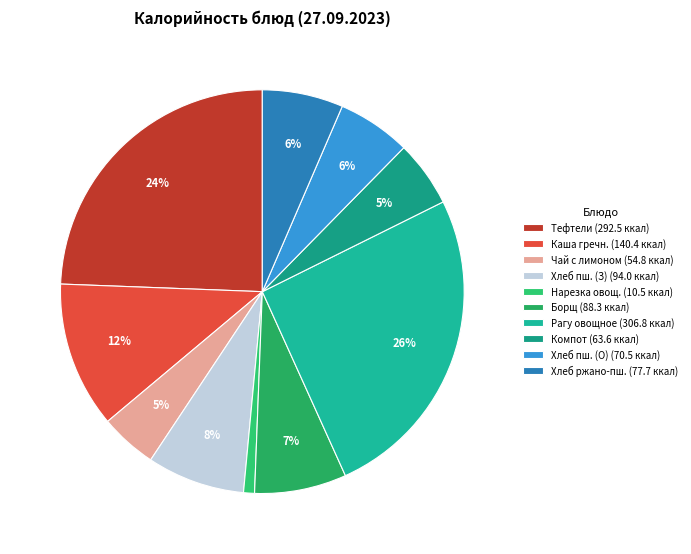

Which slice is the smallest?

Нарезка овощ. (10.5 ккал)